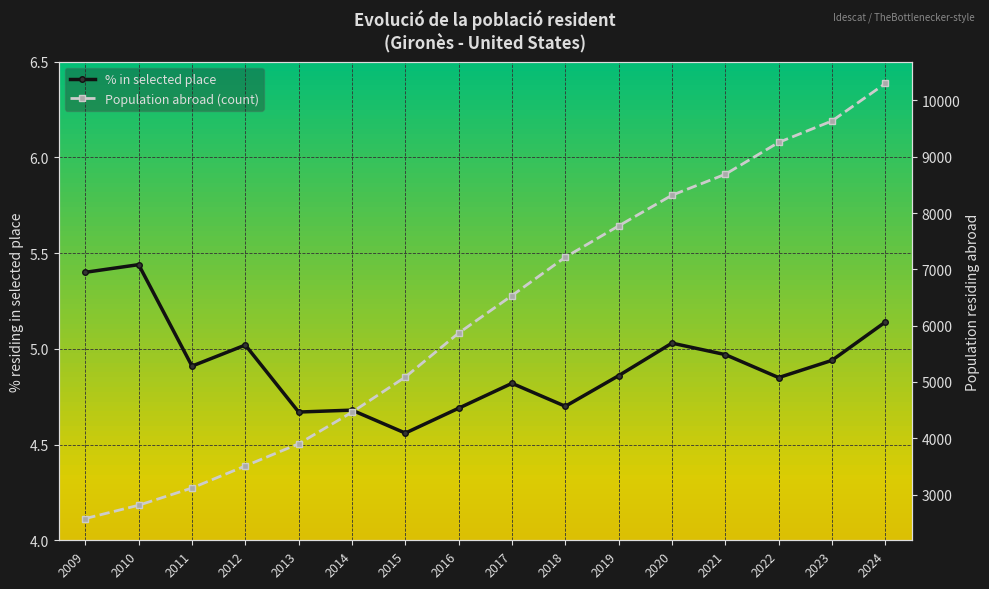

Rank the series at 2021 from highest to lowest value.

Population abroad (count), % in selected place